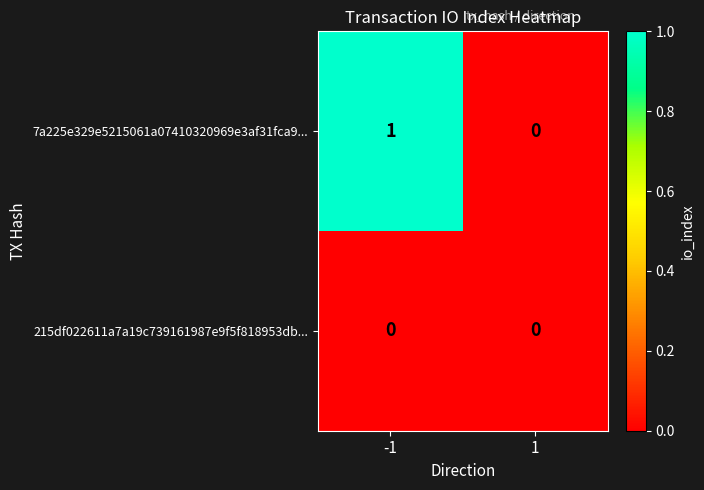

Reading left to right, list all the values displayed in this chart.

7a225e329e5215061a07410320969e3af31fca9...: -1=1	1=0
215df022611a7a19c739161987e9f5f818953db...: -1=0	1=0